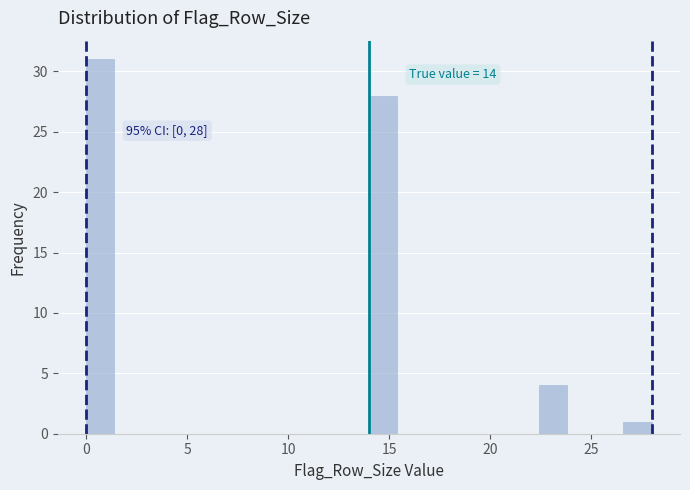

Read against the x-axis, roughly where is the centre of the tallest bar?

0.5